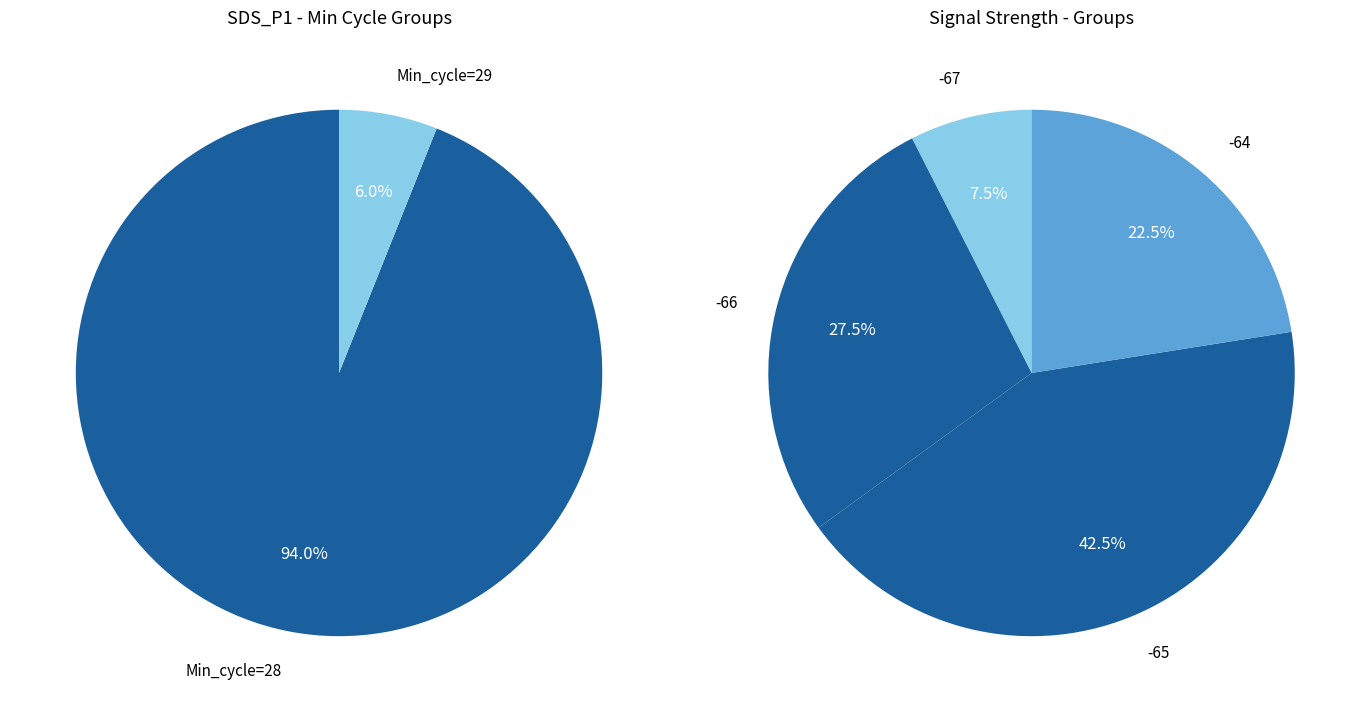

The 15 slice represents 1% of the pie. True or false?

False